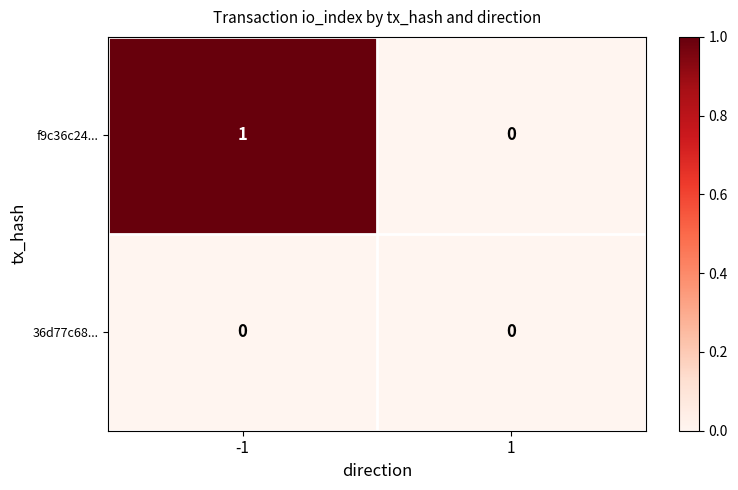

At which category is the sum across all series the highest?

-1